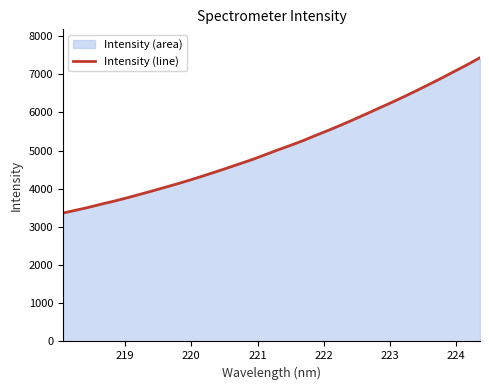

Does the chart display data point markers on the line(s)?

No